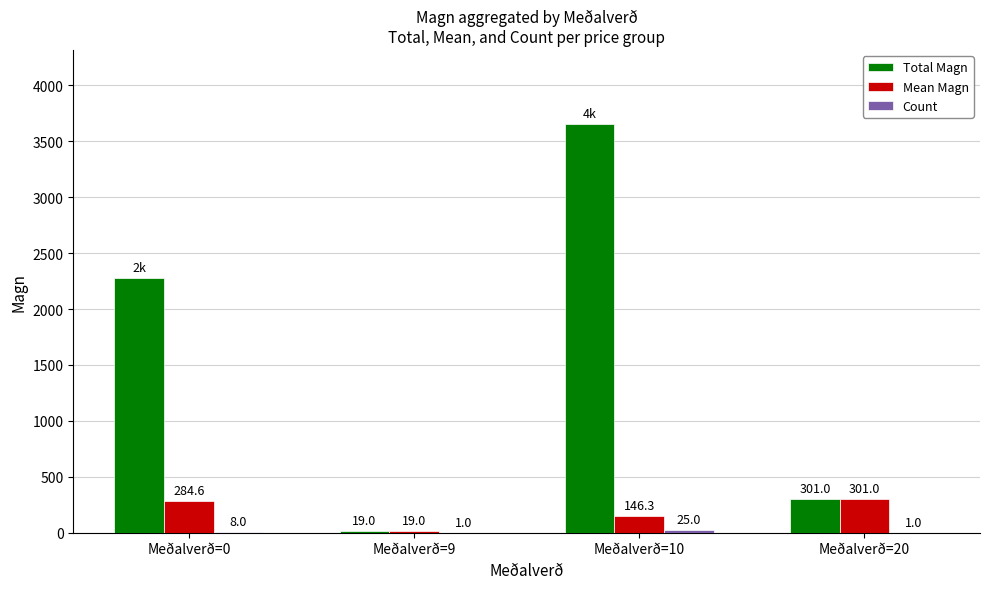

At which category does the chart reach its peak across all series?

Meðalverð=10